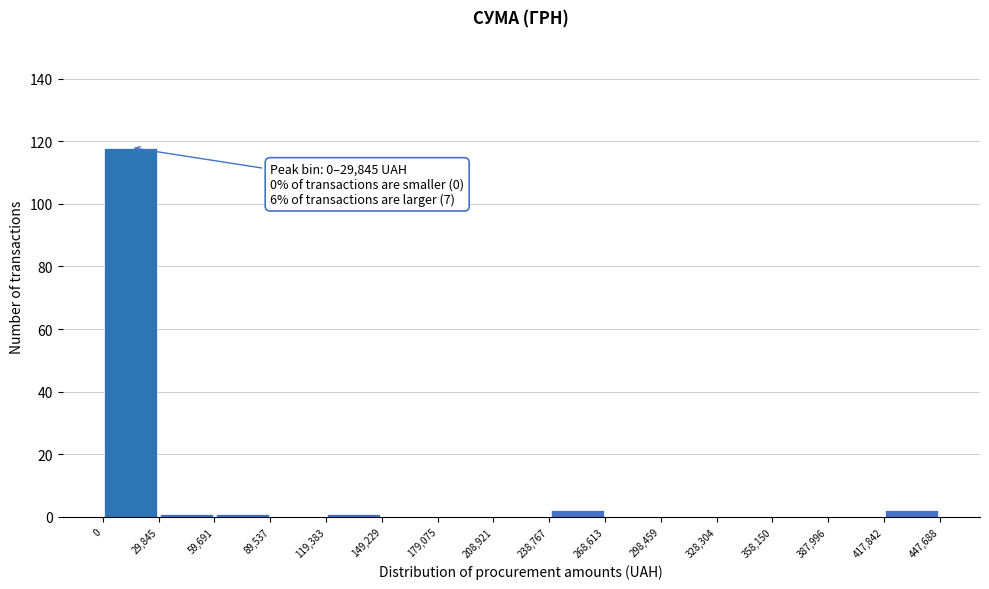

Which range on the x-axis has the tallest bar?

0 to 29,845